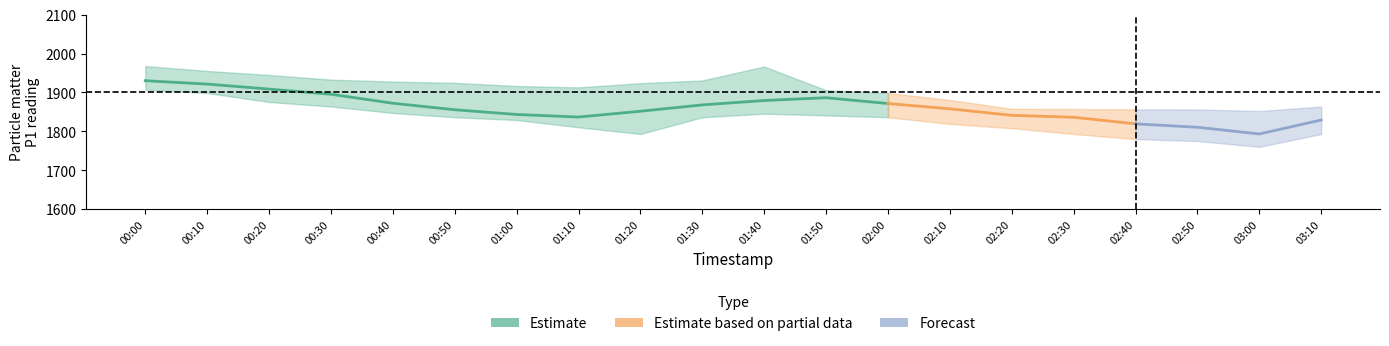

At which label does P1_lower reach its peak?

00:00